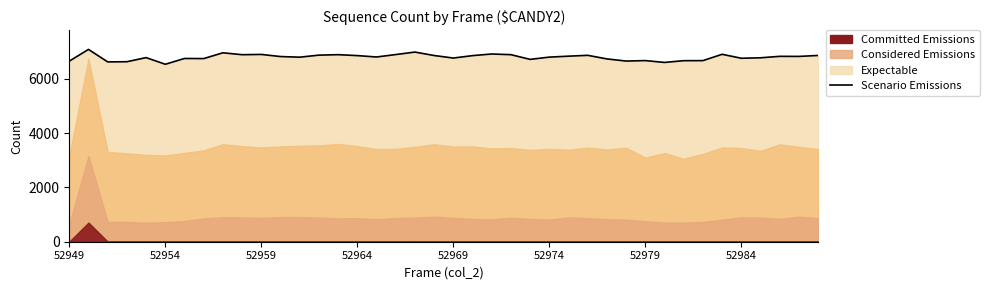

Where is the data nearest to the value 6811?

16